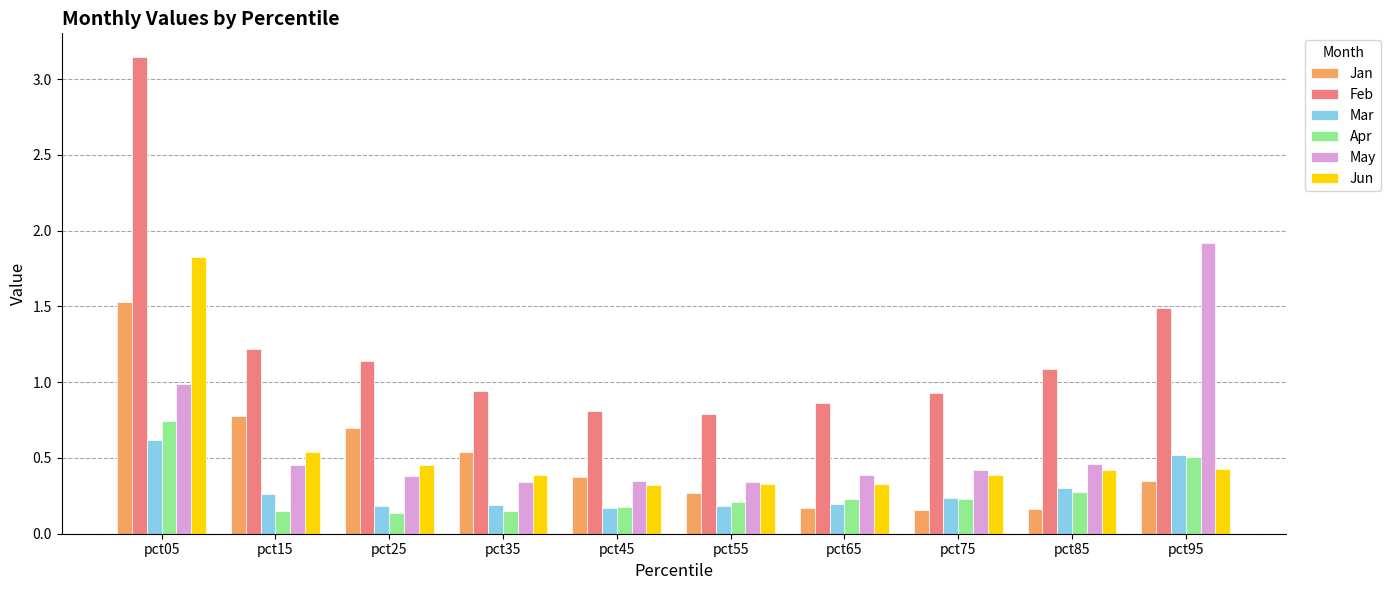

Which category has the highest value in the Feb series?

pct05